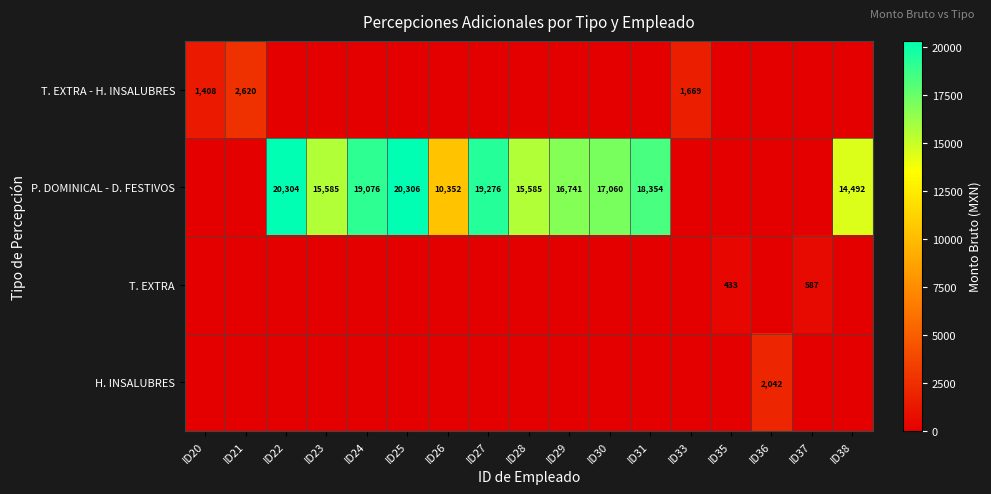

The value of P. DOMINICAL - D. FESTIVOS at ID24 is 19076. True or false?

True